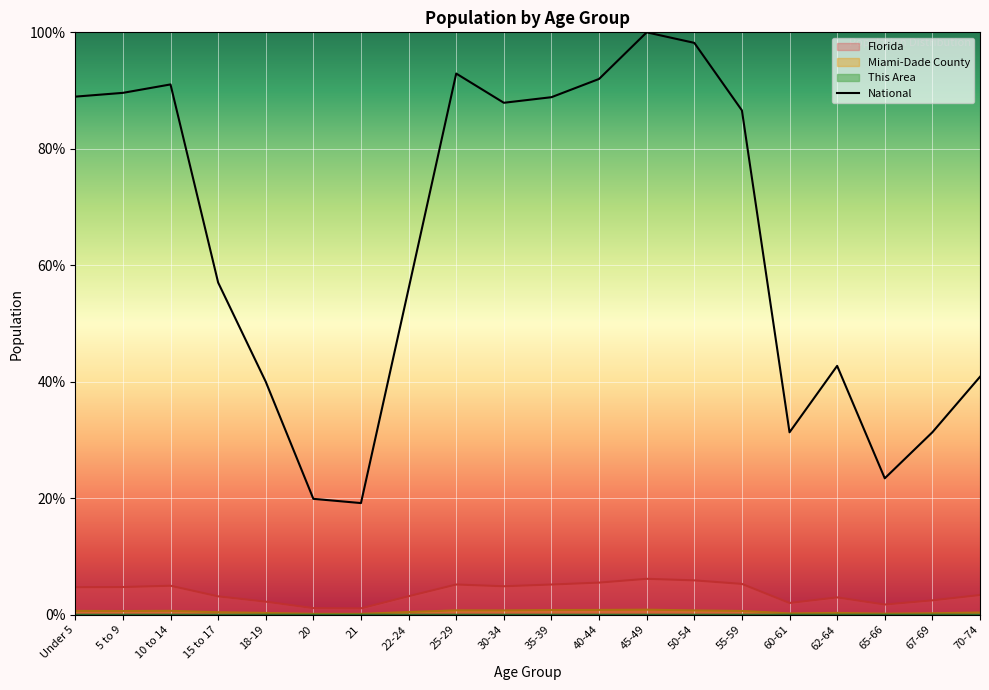

Is it true that Florida equals 8.0 at 10 to 14?

False